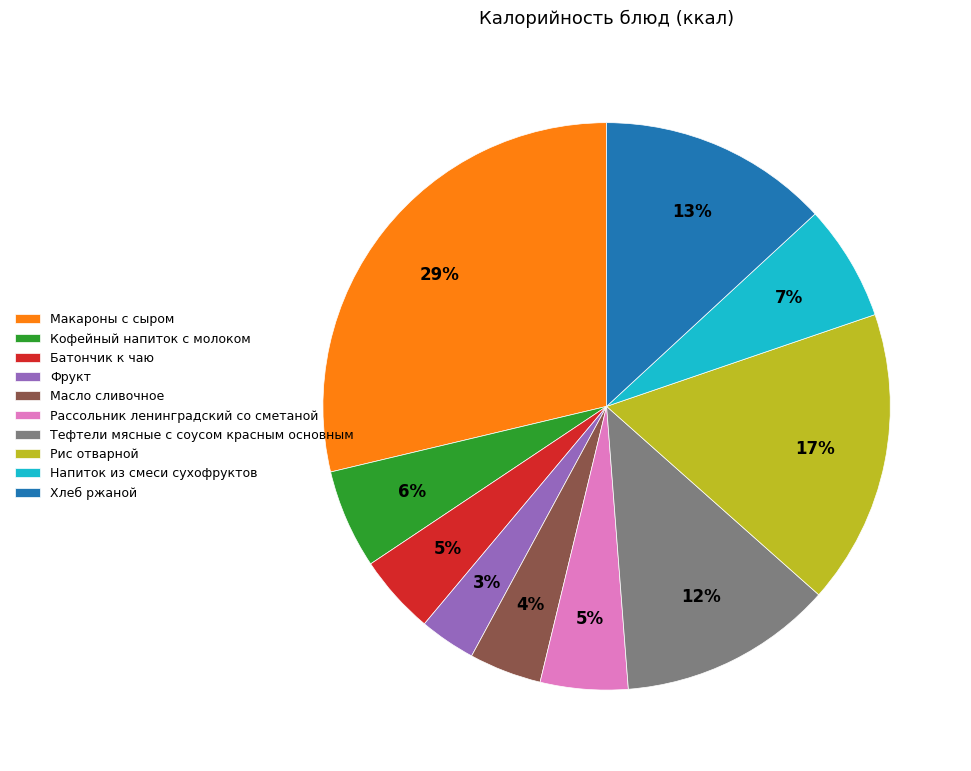

Which category has the biggest portion of the pie?

Макароны с сыром